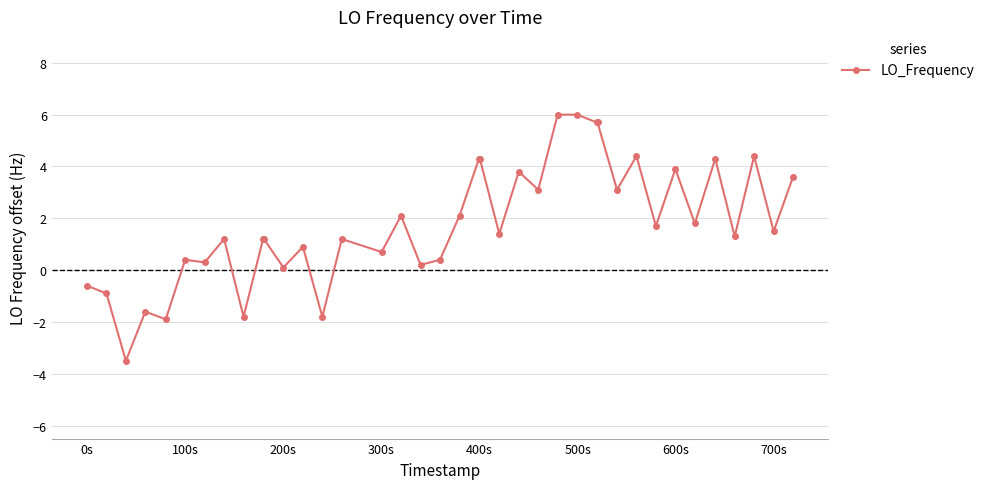

True or false: there are more than 1 points higher than both neighbors.

True